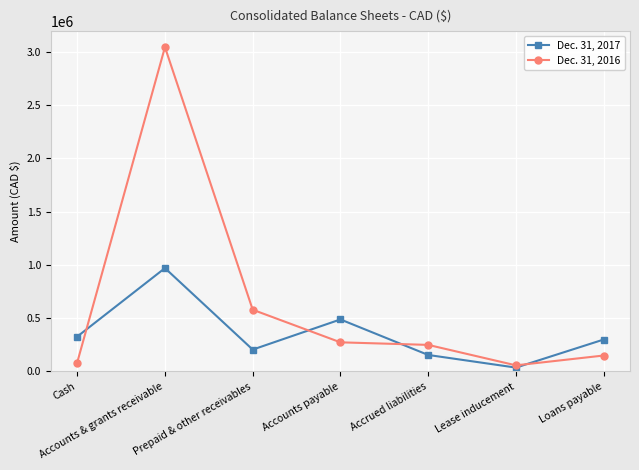

Between which two adjacent categories do Dec. 31, 2016 and Dec. 31, 2017 first intersect?

Cash and Accounts & grants receivable